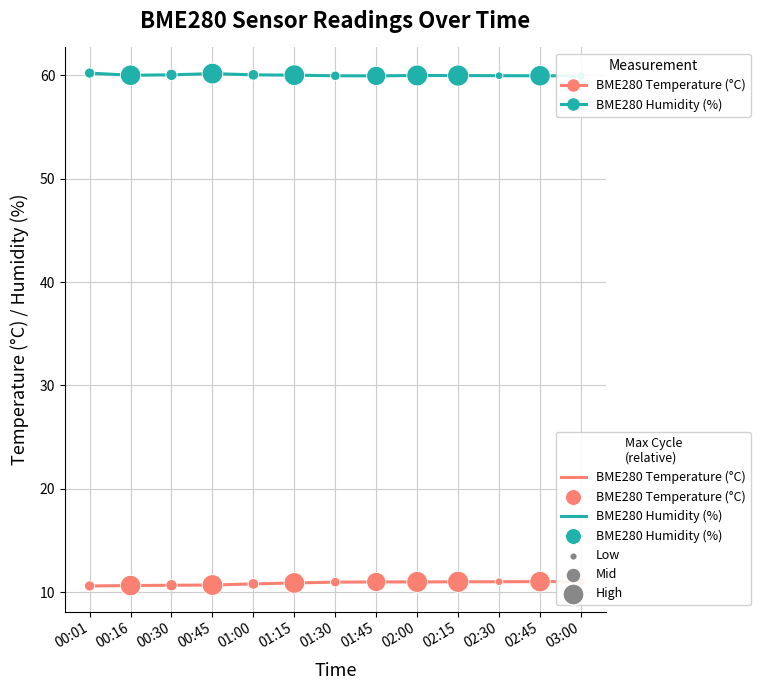

Which series has the widest spread of Y values?

BME280 Temperature (°C)